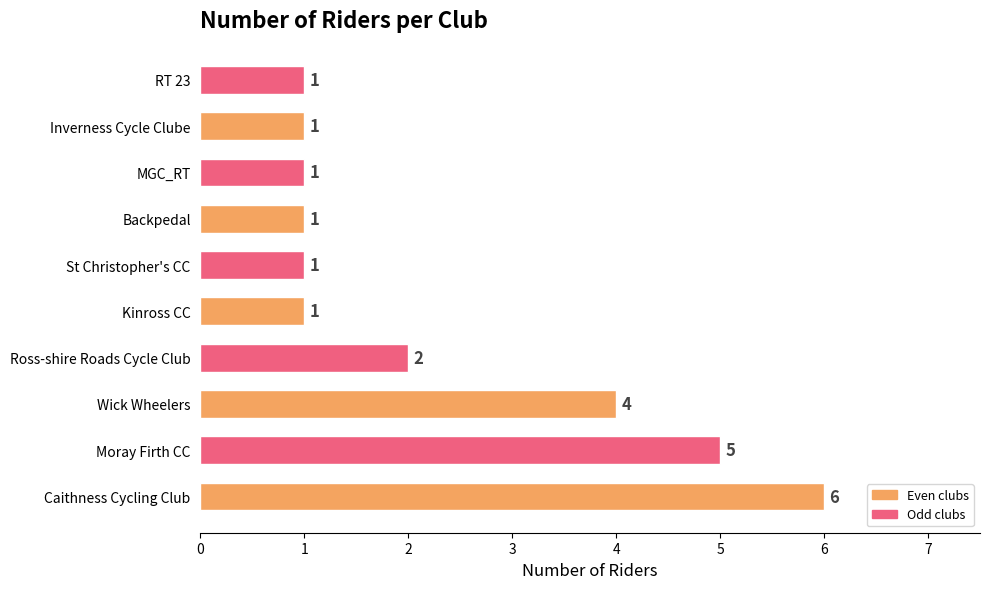

Does the chart contain any negative values?

No